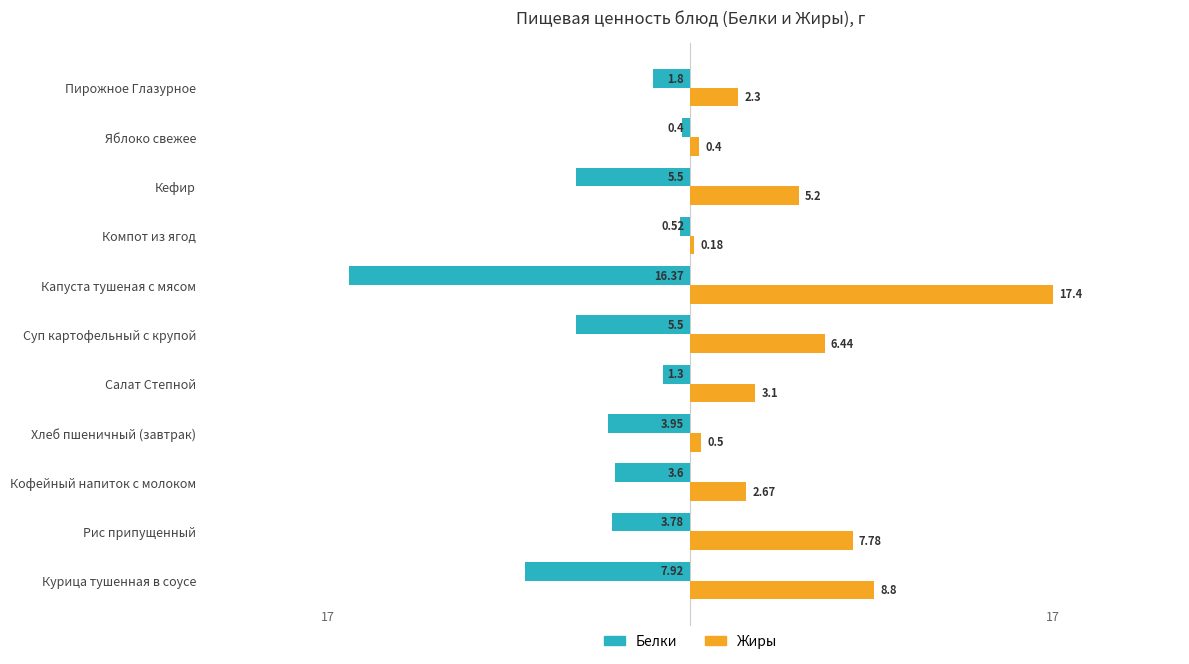

Rank the series by their average value, from lowest to highest.

Белки, Жиры